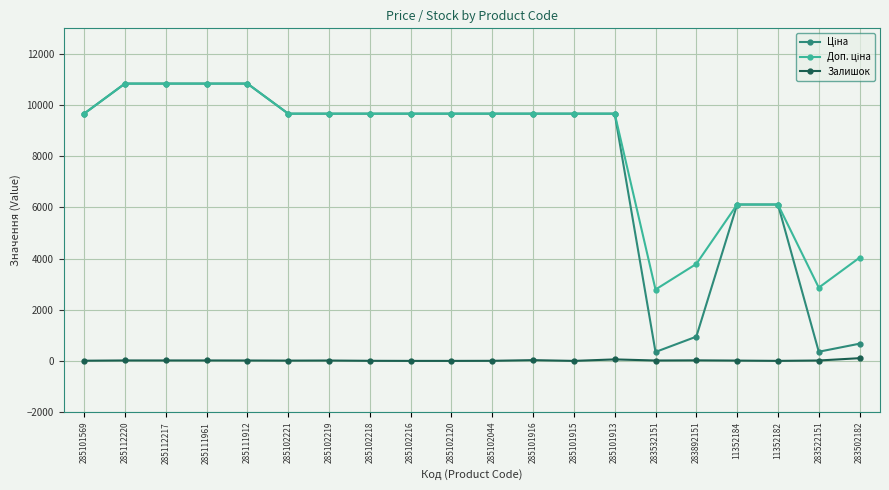

What is the greatest value displayed?

10840.1